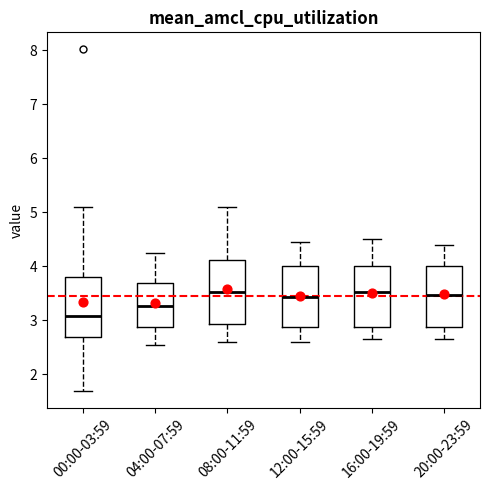

Reading left to right, read every box against the y-axis: the position of its median line, the range the box covers, and the ends of its whiskers. The values are not printed on the chart, so give them approximately, as read against the axis.

00:00-03:59: median 3.1, box 2.7 to 3.8, whiskers 1.7 to 5.1
04:00-07:59: median 3.3, box 2.9 to 3.7, whiskers 2.6 to 4.3
08:00-11:59: median 3.5, box 2.9 to 4.1, whiskers 2.6 to 5.1
12:00-15:59: median 3.4, box 2.9 to 4.0, whiskers 2.6 to 4.5
16:00-19:59: median 3.5, box 2.9 to 4.0, whiskers 2.7 to 4.5
20:00-23:59: median 3.5, box 2.9 to 4.0, whiskers 2.7 to 4.4